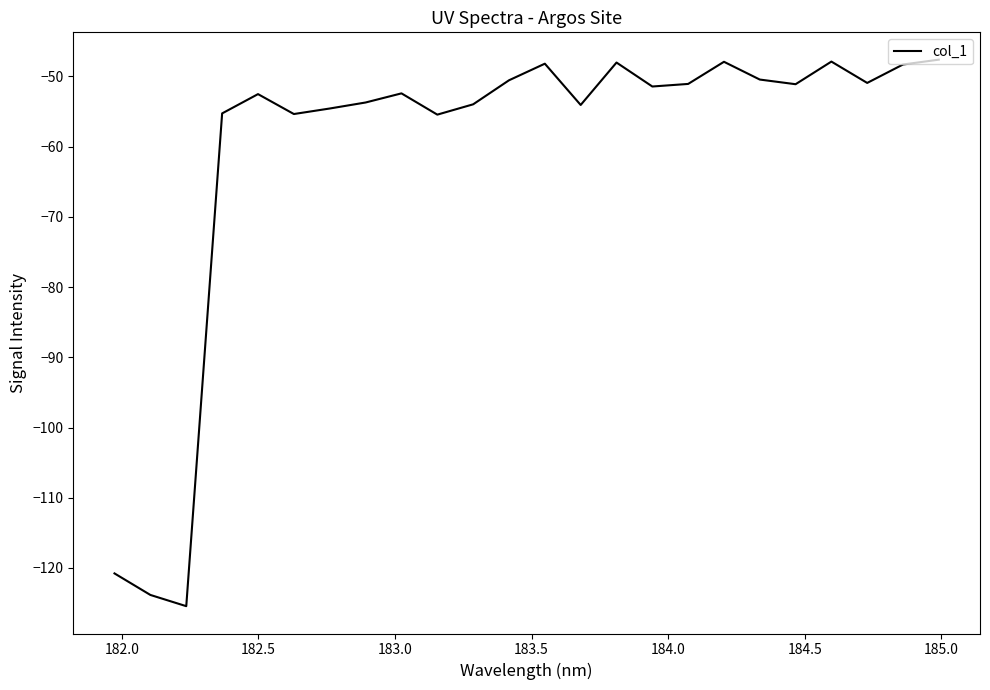

What is the difference between the maximum and minimum values?

77.8